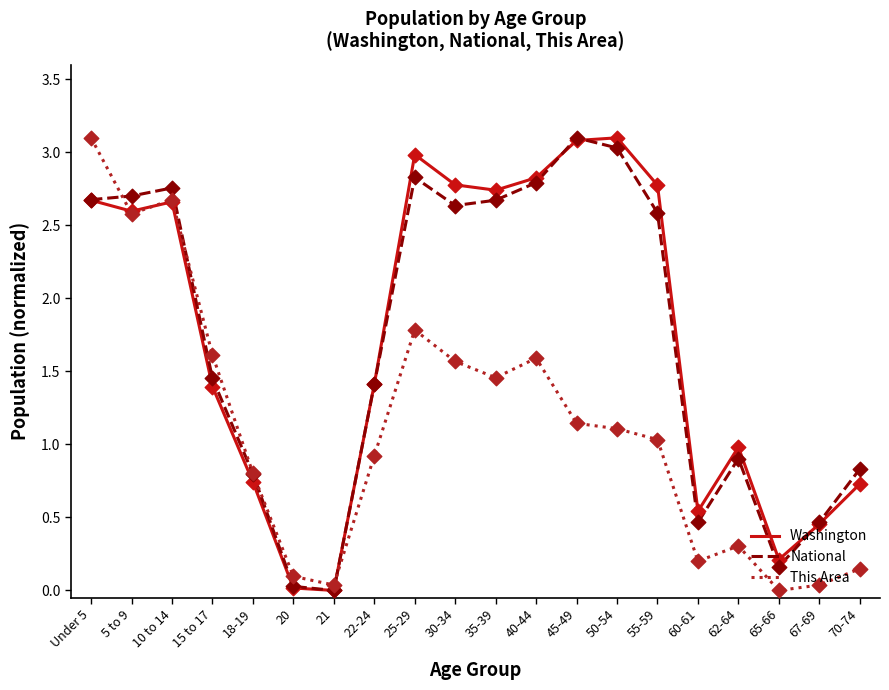

At which category is the sum across all series the highest?

Under 5